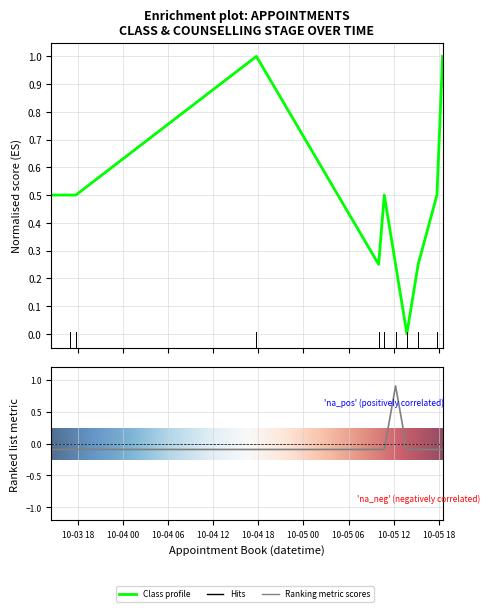

How many intersections are there between Counselling Stage and Class?

2